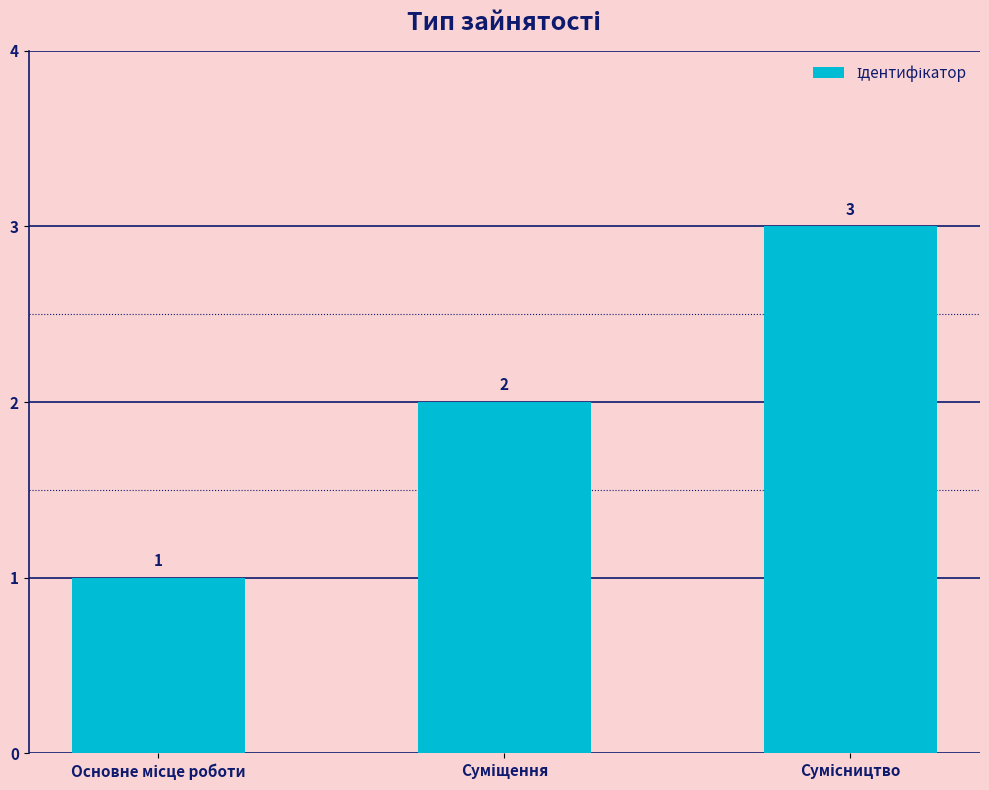

What is the greatest value displayed?

3